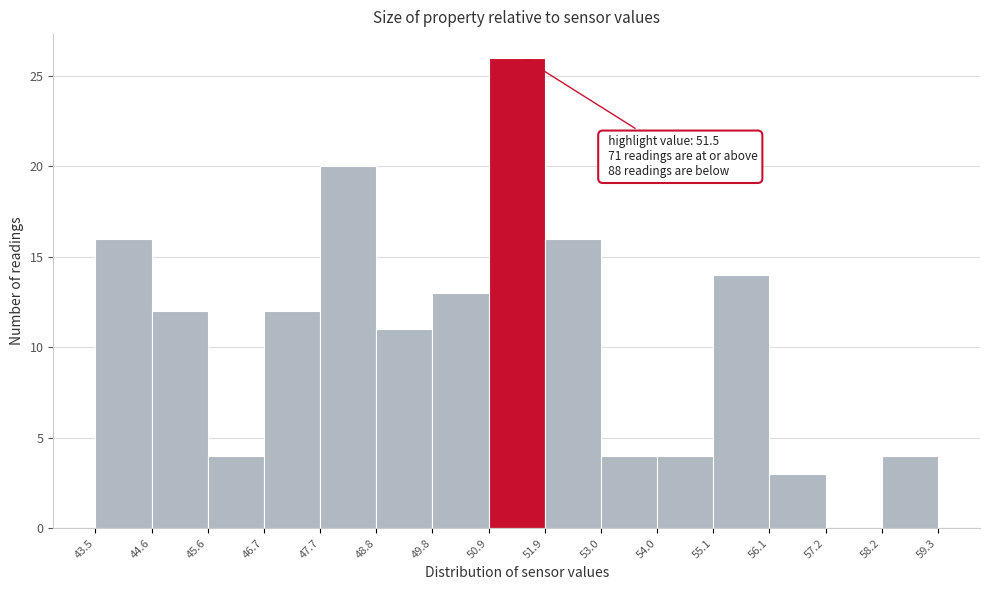

Which range on the x-axis has the tallest bar?

50.9 to 51.9